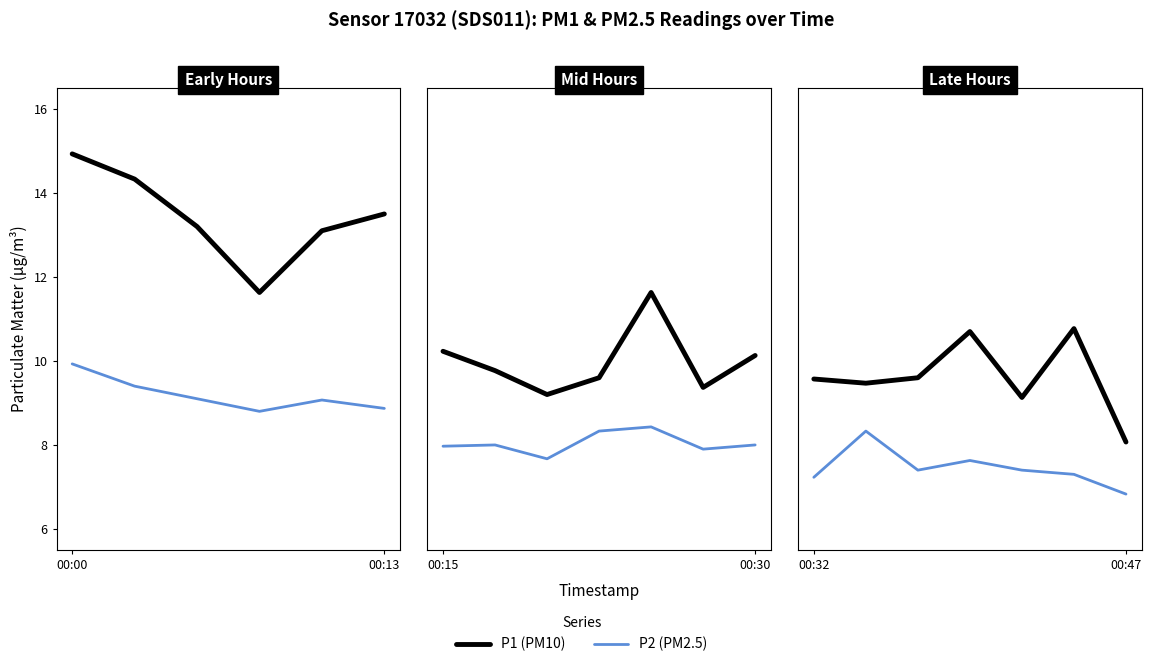

List the series in order of their overall mean, lowest first.

P2 (PM2.5), P1 (PM10)